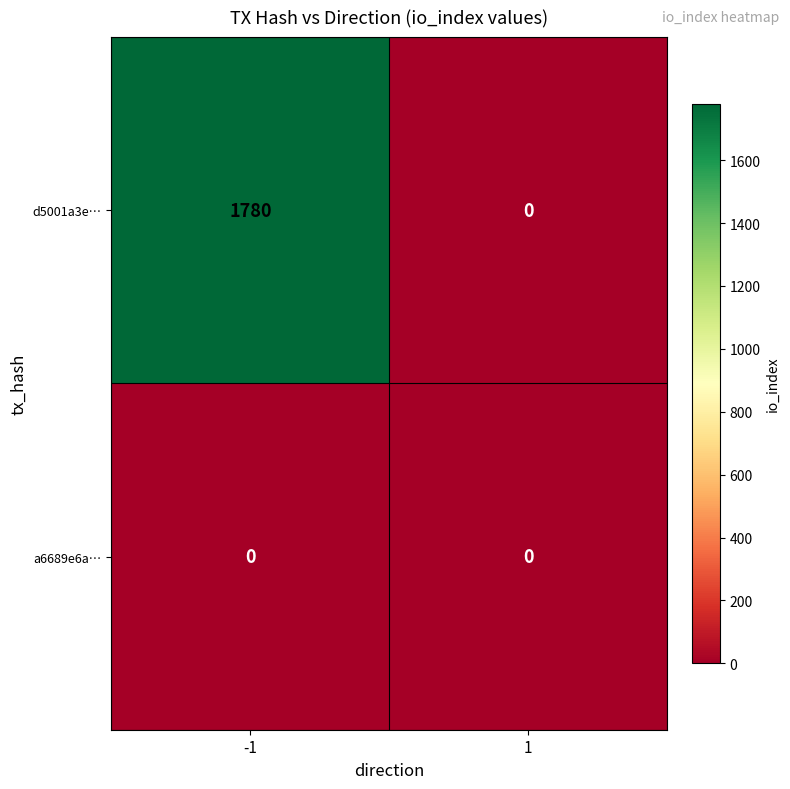

Between -1 and 1, which series saw the biggest shift?

d5001a3e…